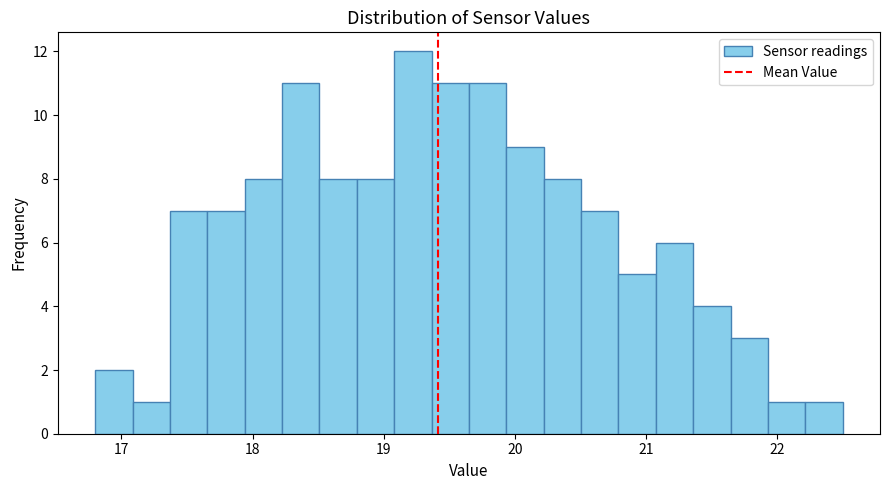

Read against the x-axis, roughly where is the centre of the tallest bar?

19.2